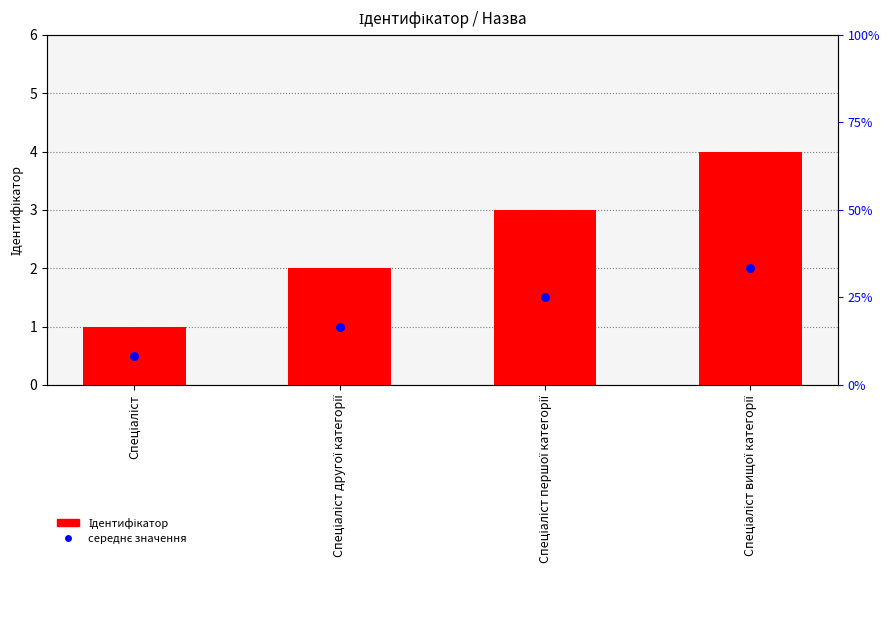

At how many categories does at least one series exceed 3?

1